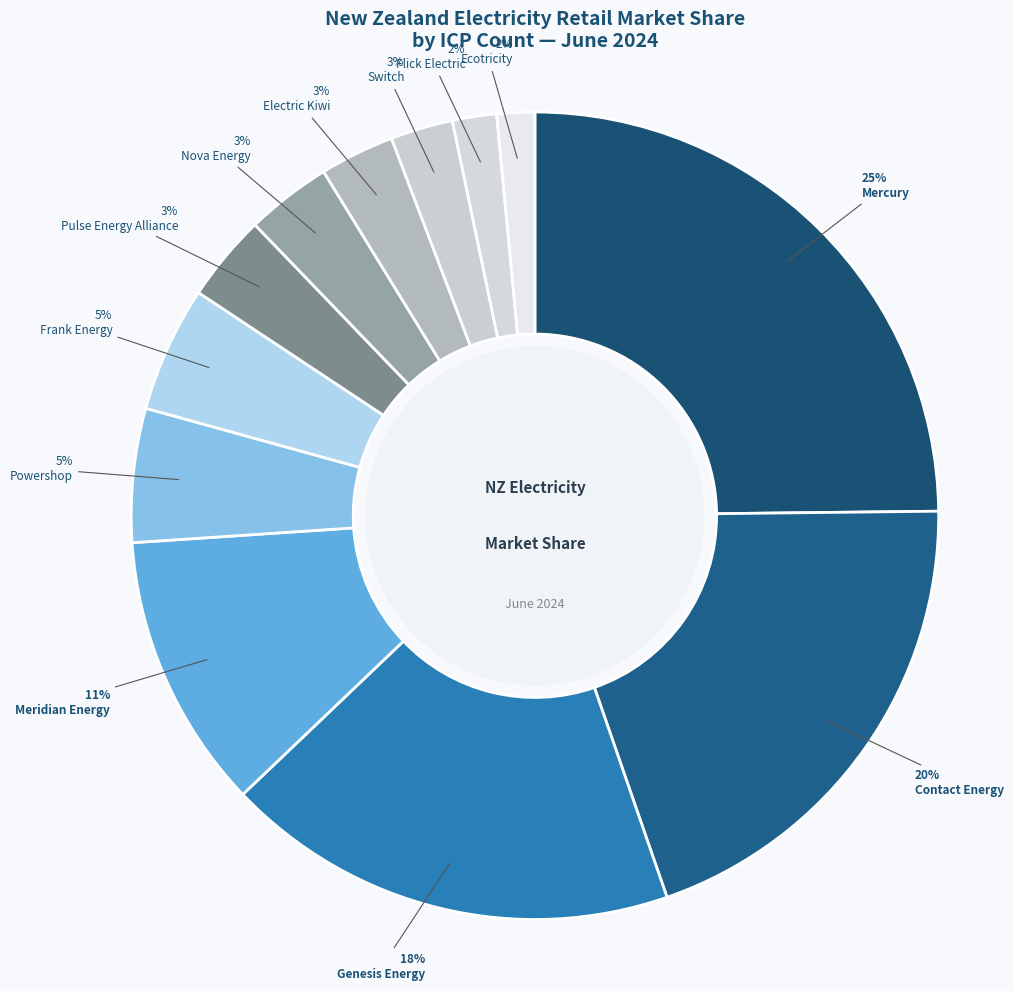

How many segments does this pie chart have?

12